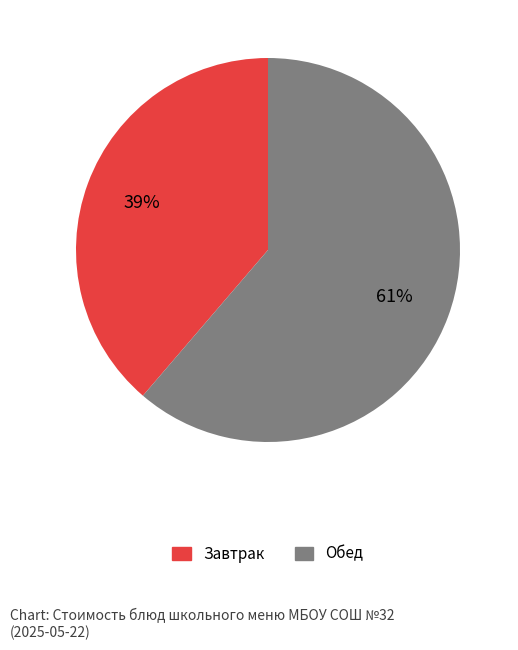

Does any single category account for the majority?

Yes